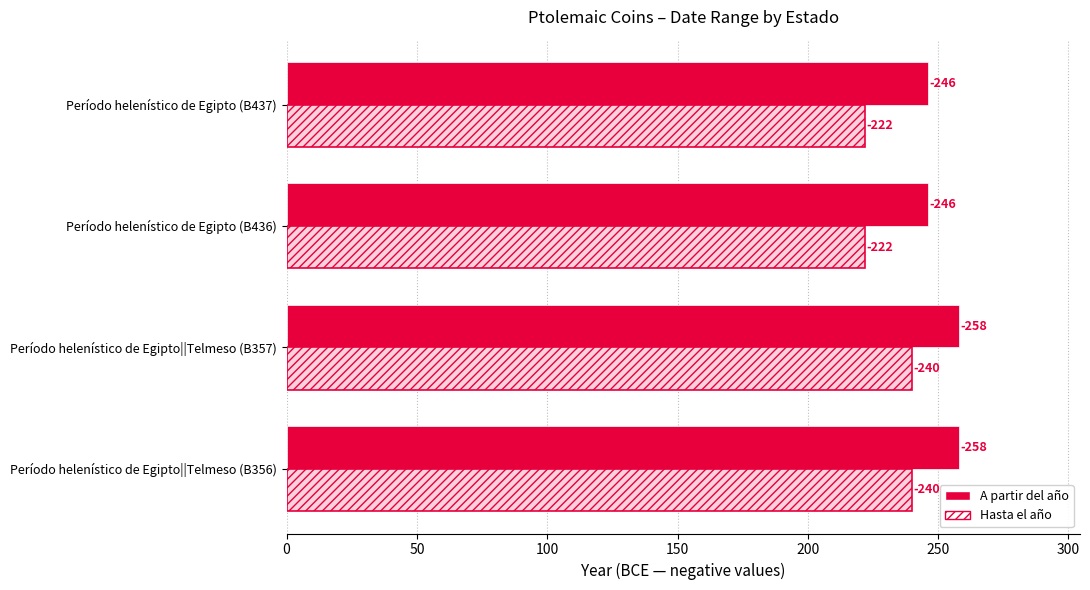

At Período helenístico de Egipto (B436), list the series in order from largest to smallest.

A partir del año, Hasta el año